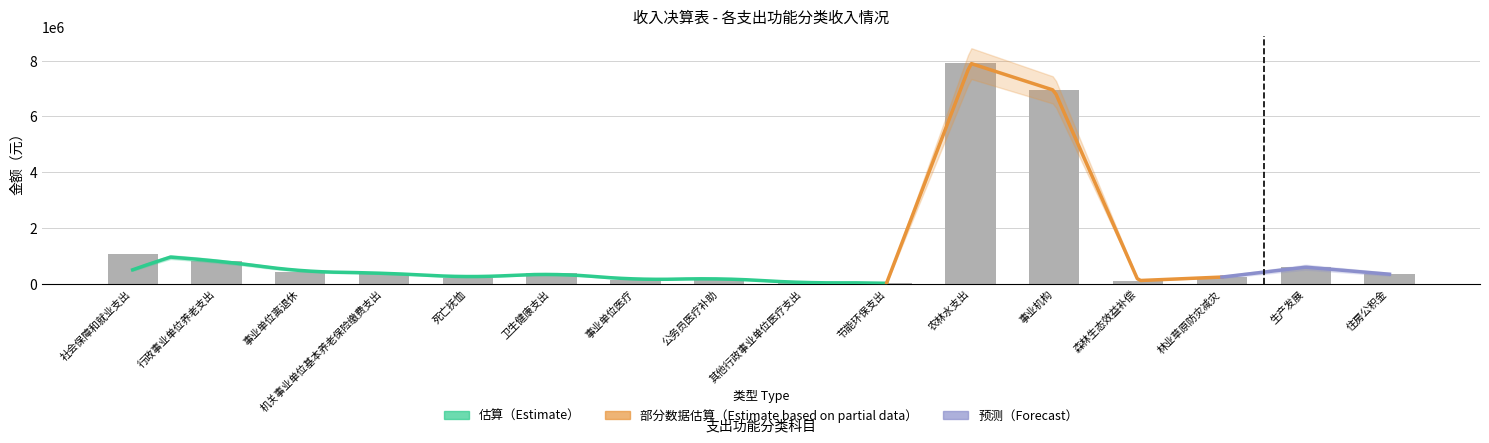

What is the change in value from 森林生态效益补偿 to 住房公积金?

+227641.0